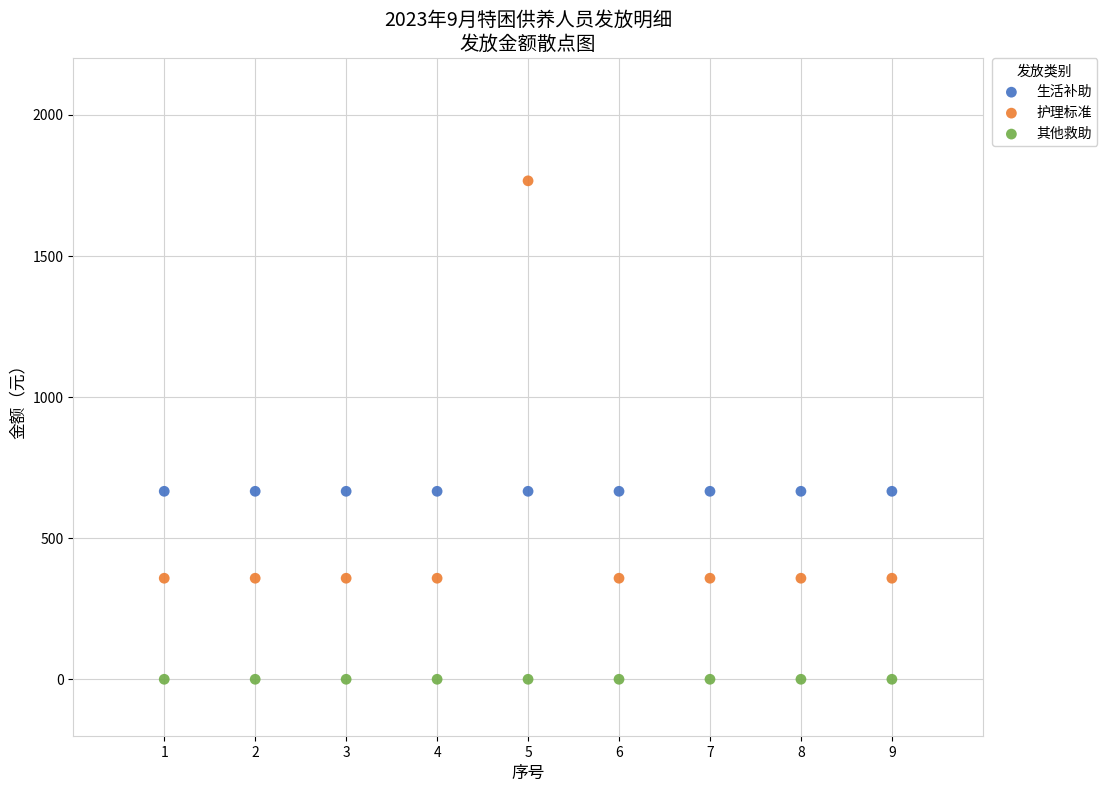

Which series reaches the maximum Y coordinate?

护理标准